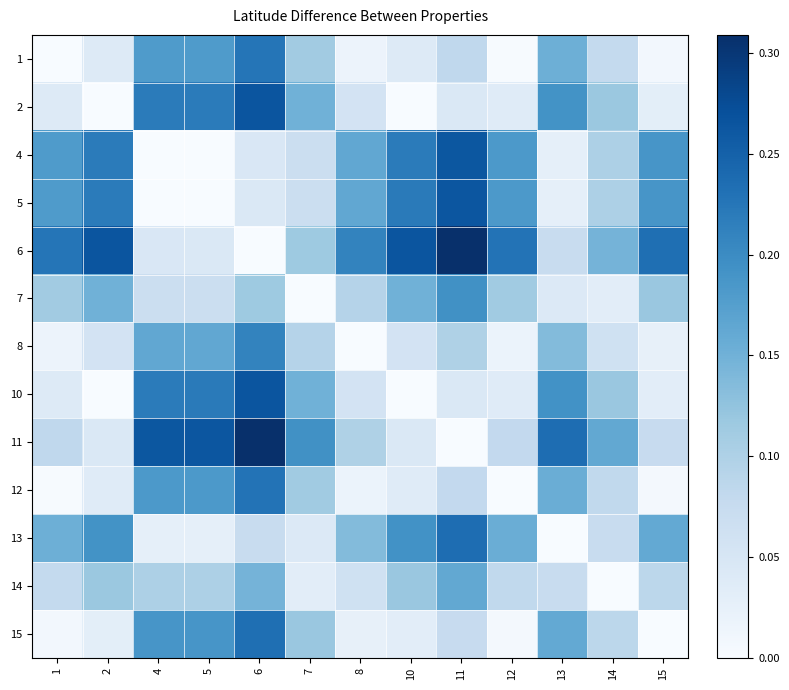

What is the total value across all series at 6?

2.2